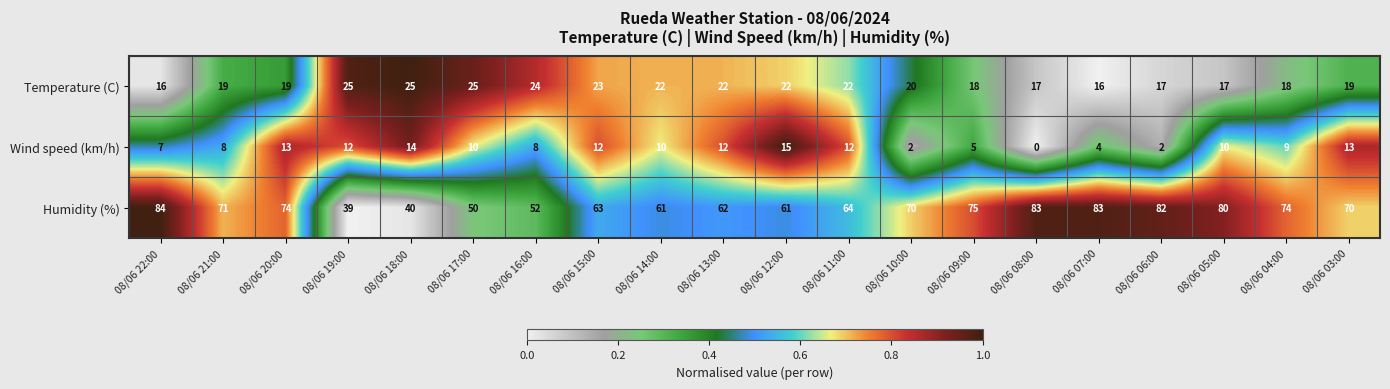

What is the spread (max minus min) of values at 08/06 20:00?

61